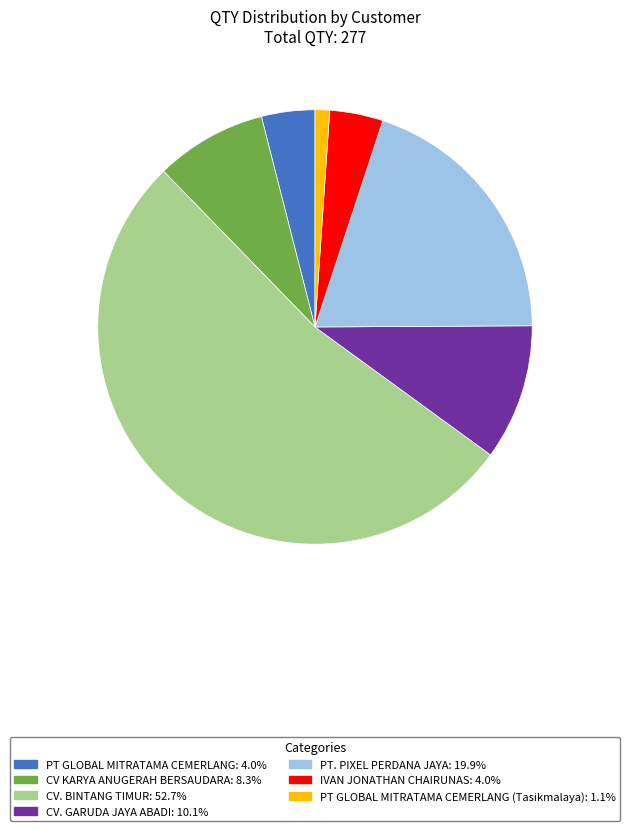

How many segments does this pie chart have?

7